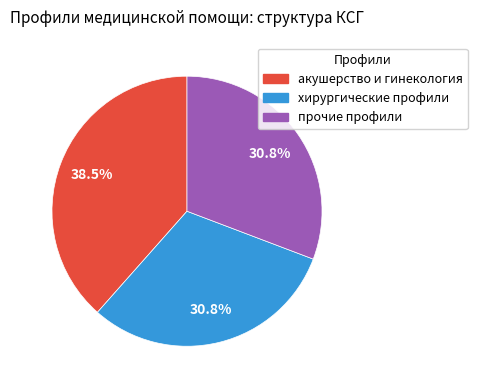

What is the largest slice in the pie chart?

акушерство и гинекология